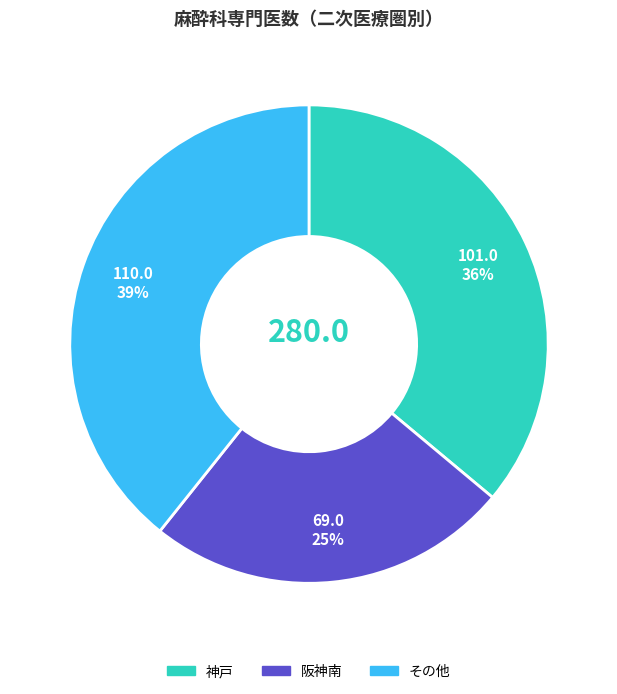

Does any single category account for the majority?

No